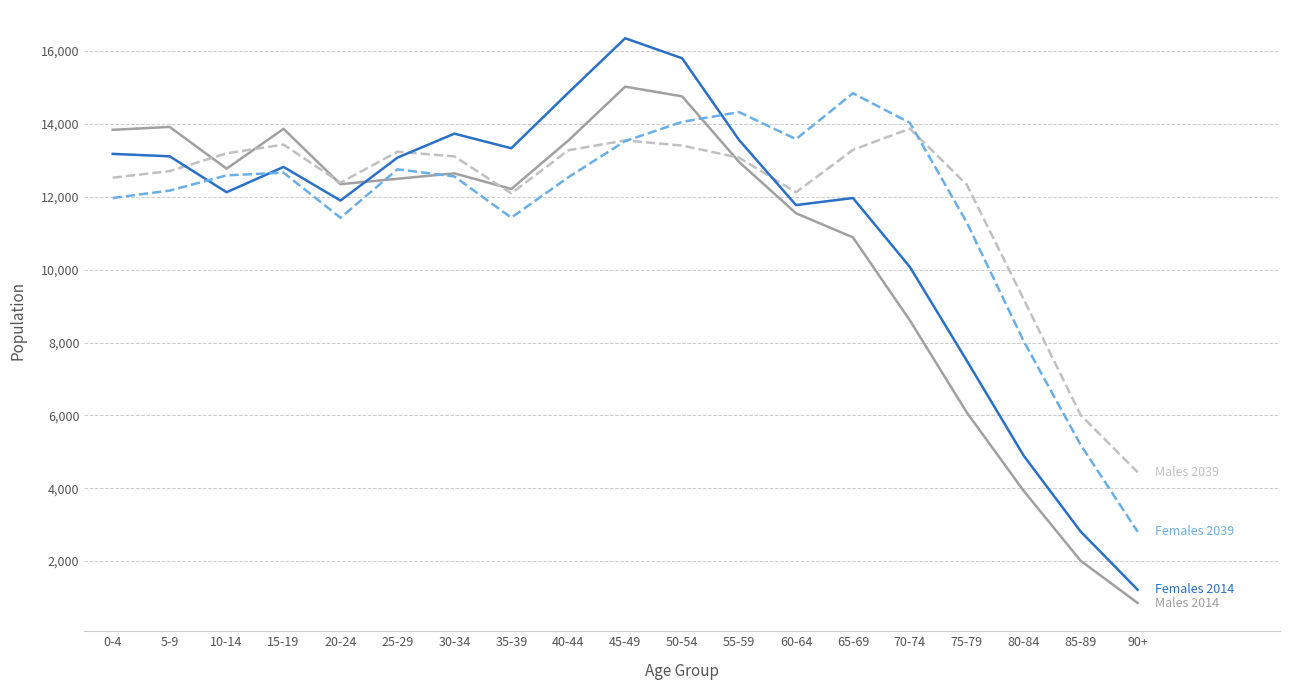

At which category does the chart reach its minimum across all series?

90+